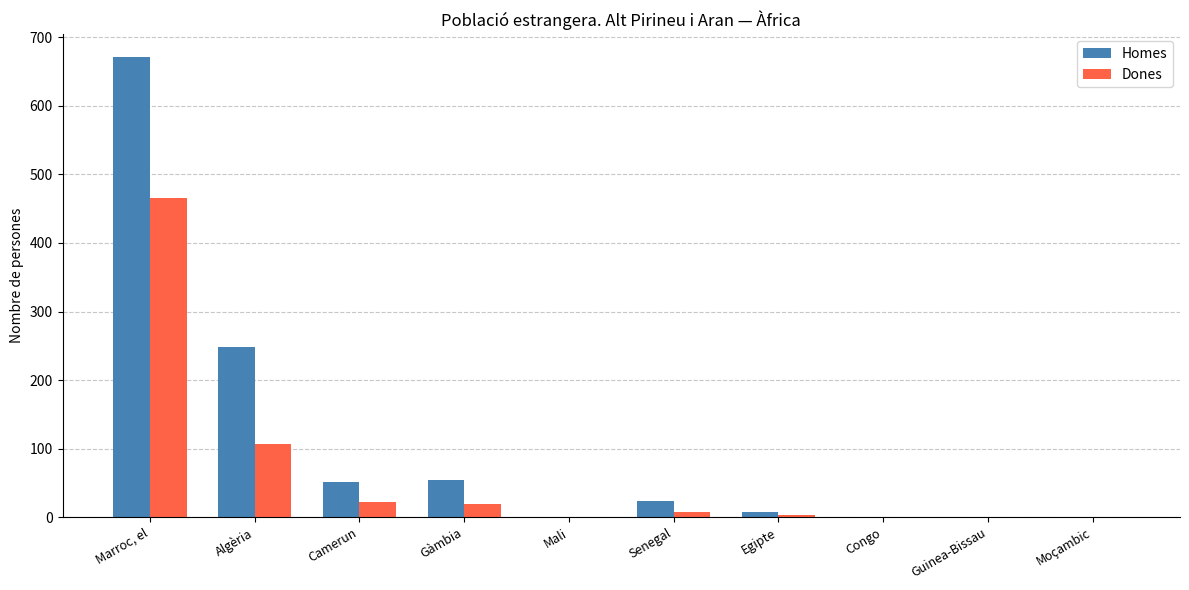

What is the maximum value for Homes?

671